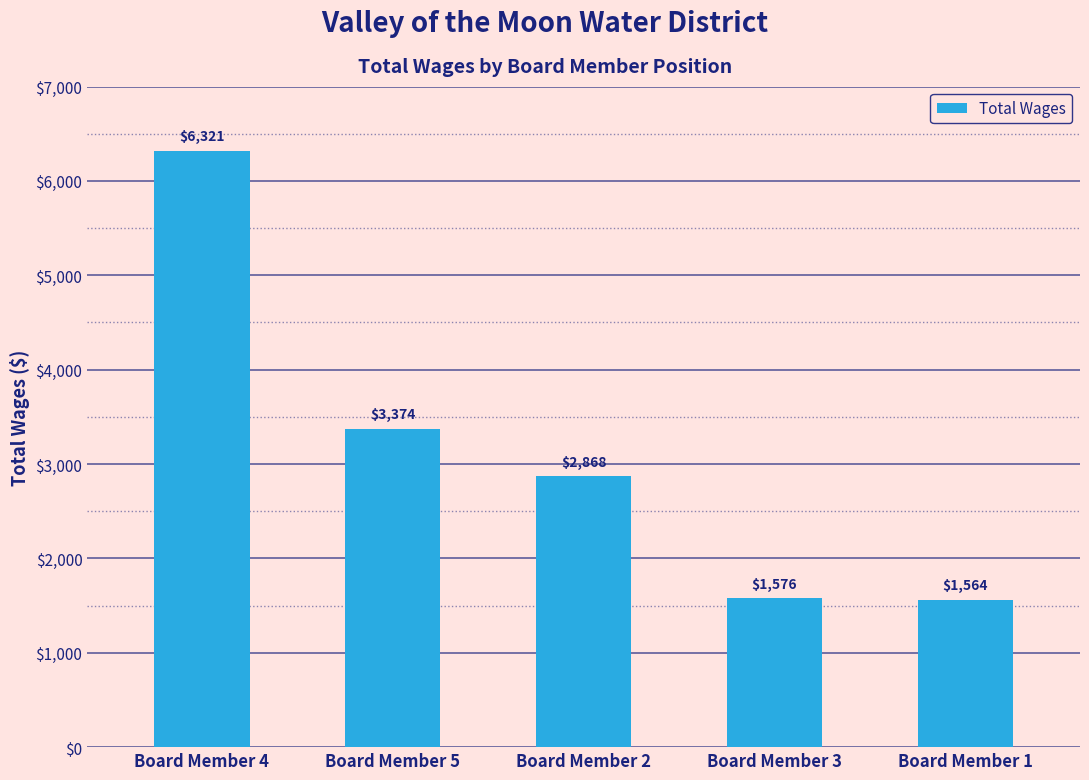

Reading left to right, extract all data points from this chart.

Board Member 4=6321	Board Member 5=3374	Board Member 2=2868	Board Member 3=1576	Board Member 1=1564